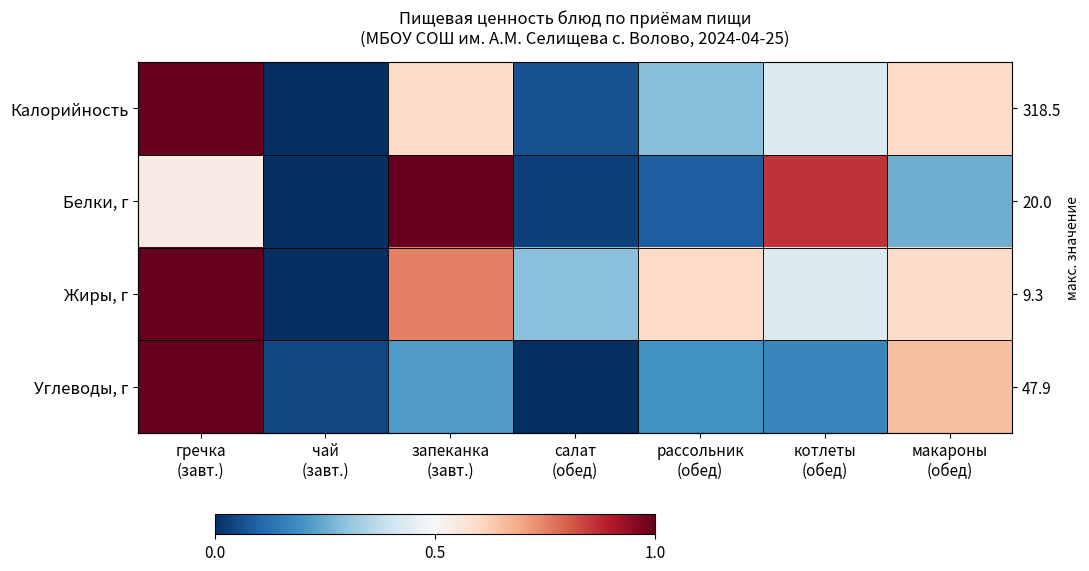

How many categories are shown in the chart?

7